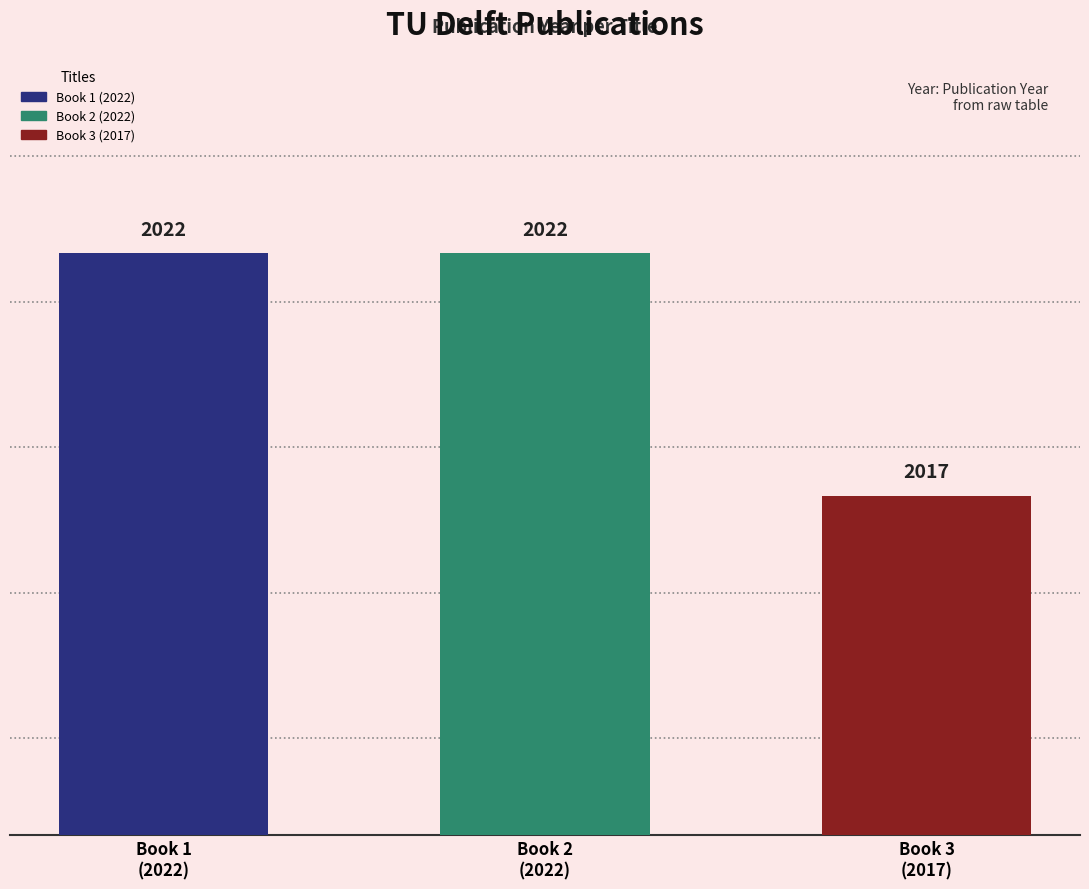

What position from the right is Book 1
(2022)?

3